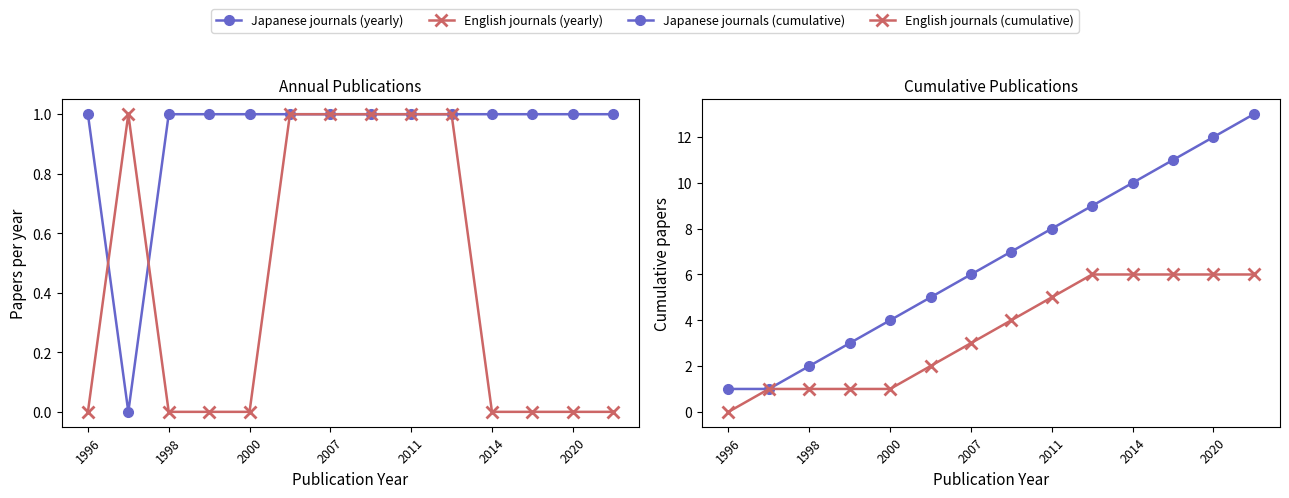

Between 2014 and 10, which series saw the biggest shift?

Japanese journals (cumulative)